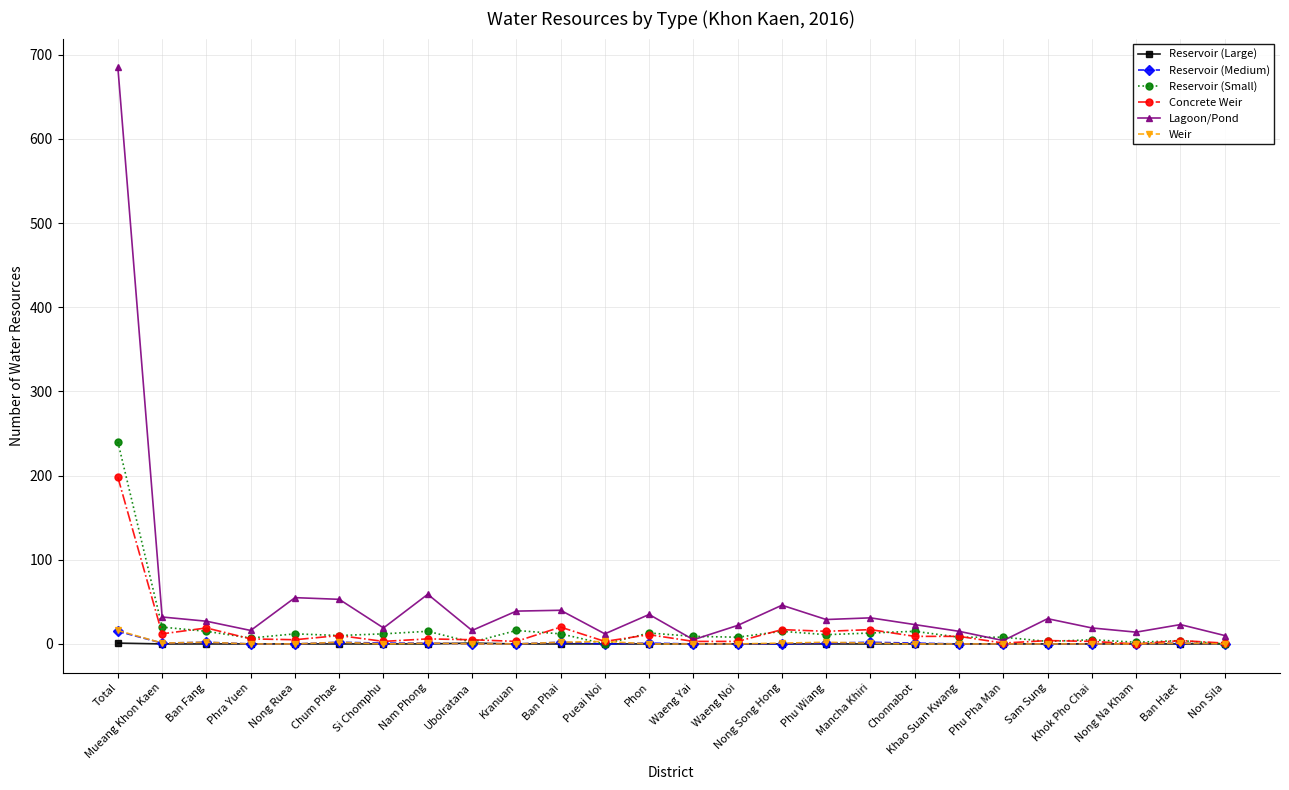

Count the number of data series in this chart.

6